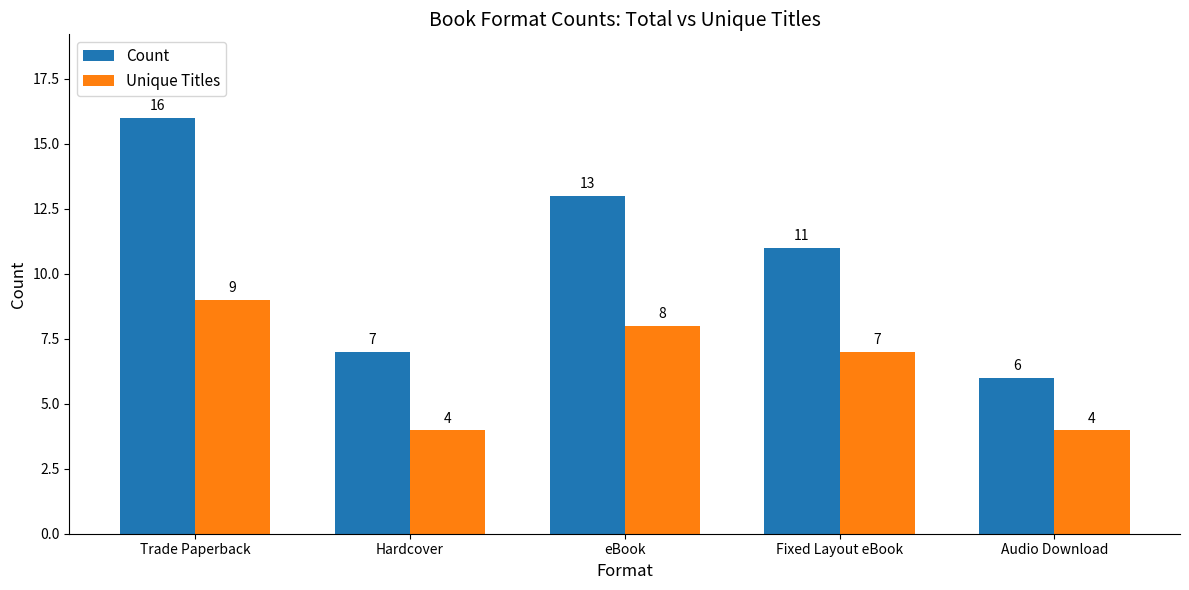

Reading left to right, transcribe all the data shown in this chart.

Count: 16	7	13	11	6
Unique Titles: 9	4	8	7	4